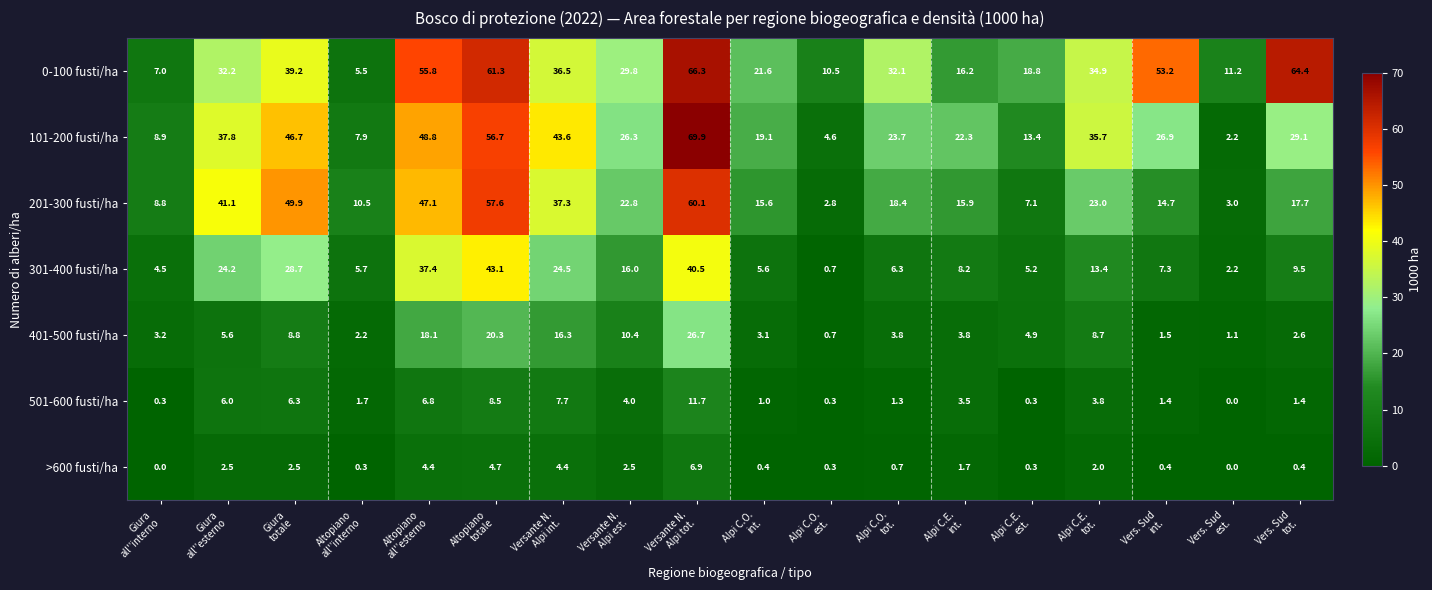

Rank the series by their maximum value, from highest to lowest.

101-200 fusti/ha, 0-100 fusti/ha, 201-300 fusti/ha, 301-400 fusti/ha, 401-500 fusti/ha, 501-600 fusti/ha, >600 fusti/ha